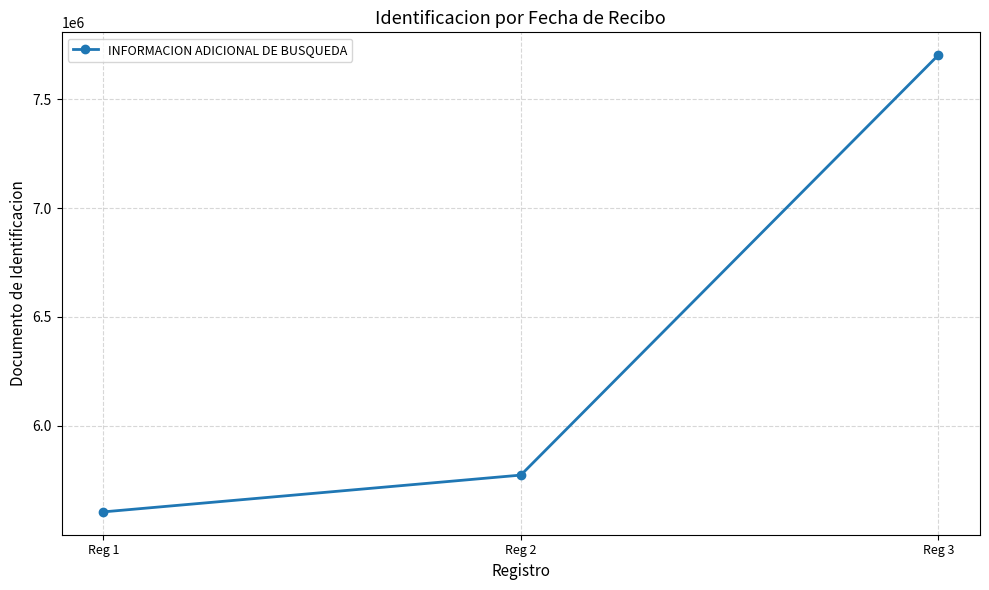

List the labels in order of value, smallest first.

Reg 1, Reg 2, Reg 3